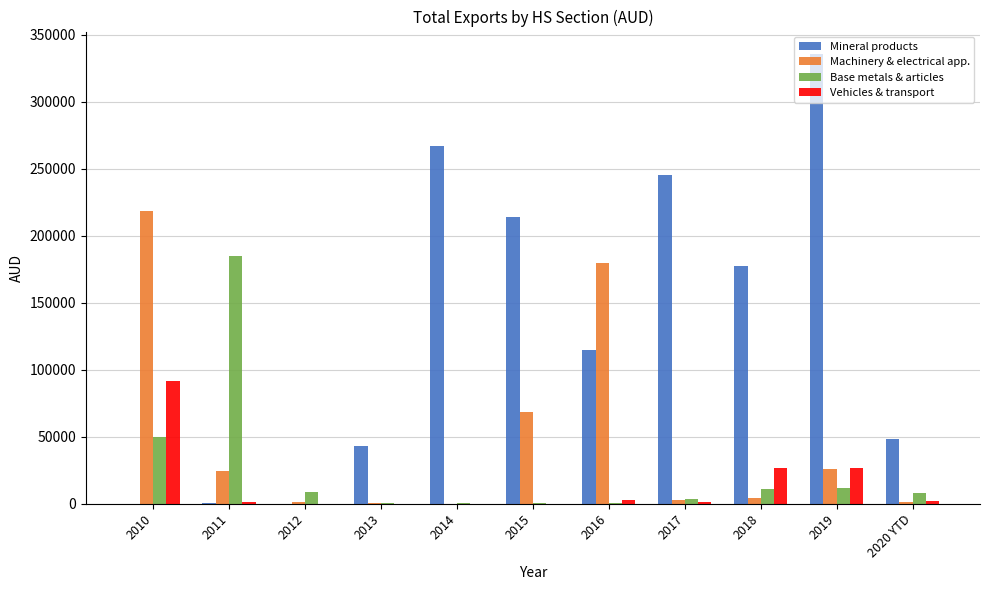

Where does the Vehicles & transport series first go above 1350?

2010